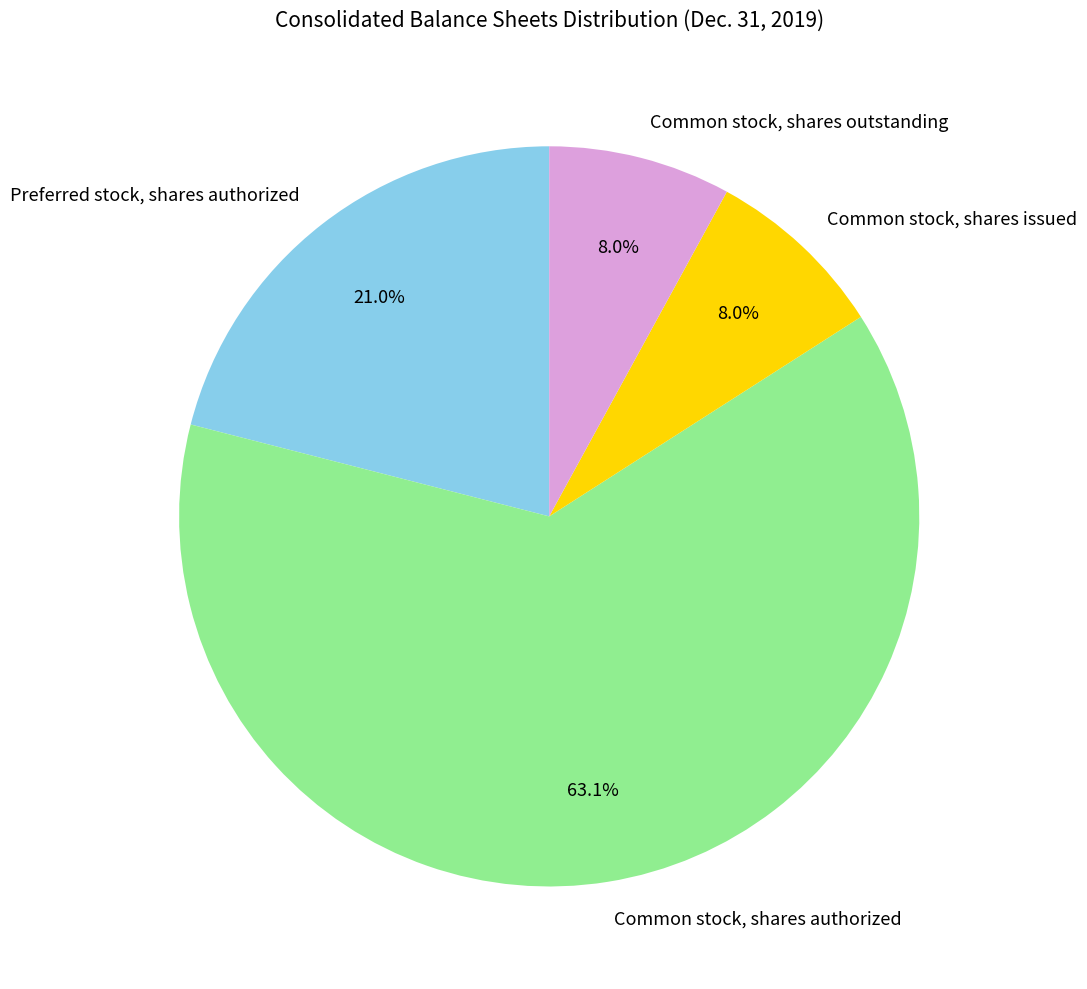

To the nearest percent, what portion does Common stock, shares outstanding represent?

8%